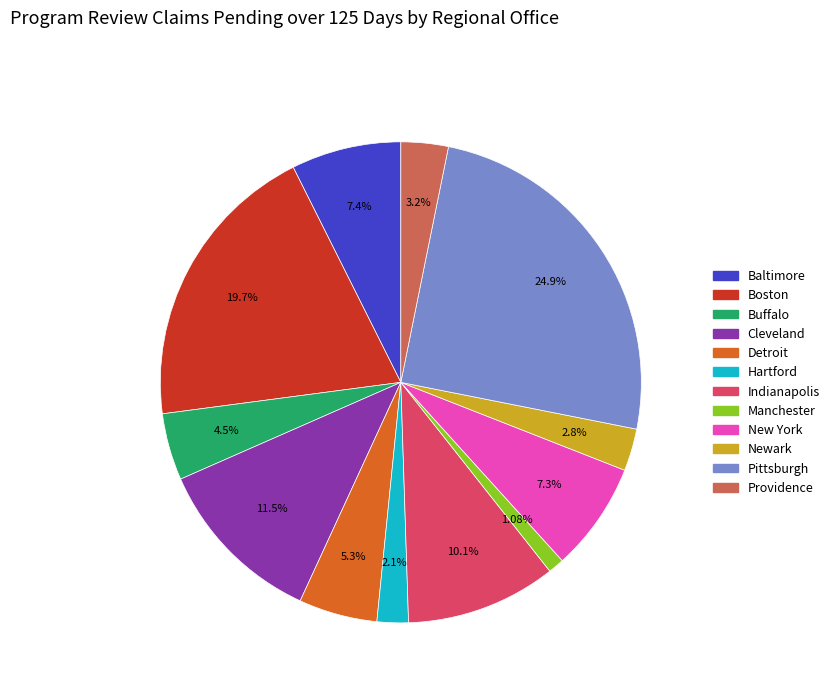

Is the sum of Newark and Providence greater than half?

No